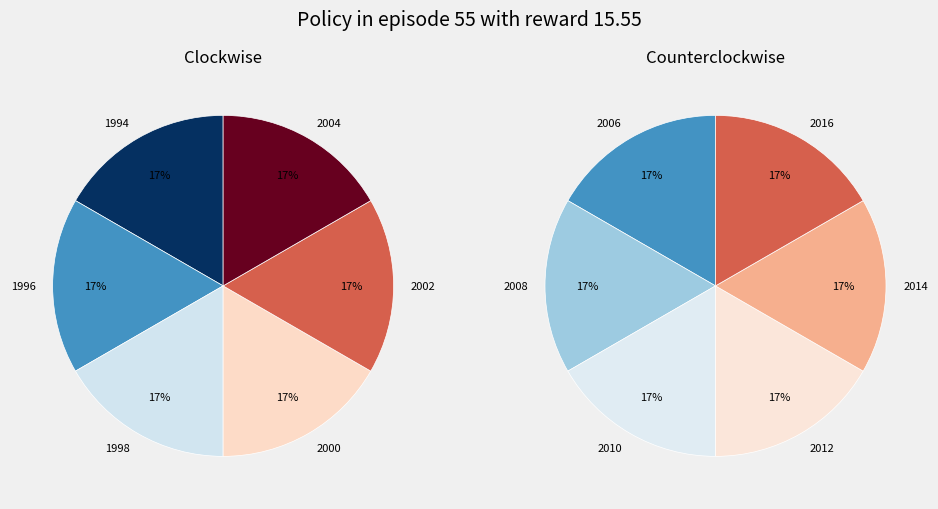

How many segments does this pie chart have?

12